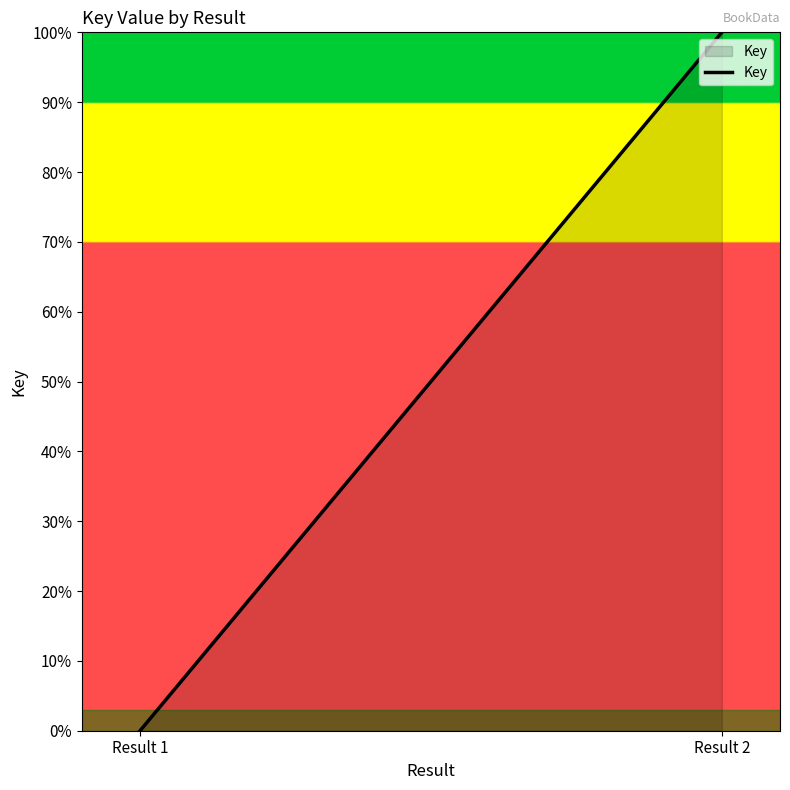

List the labels in order of value, largest first.

Result 2, Result 1